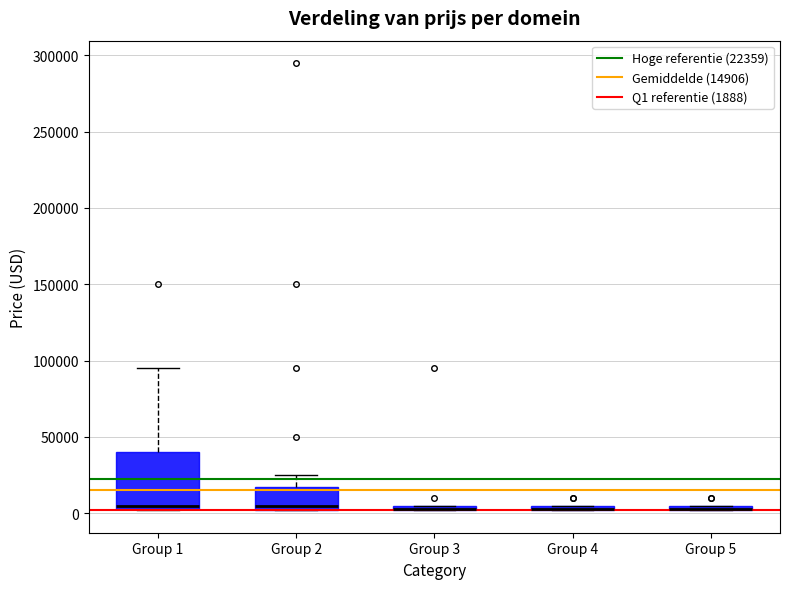

Where is the lower edge of the box for Group 2 on the y-axis? The values are not printed on the chart, so give them approximately, as read against the axis.

0